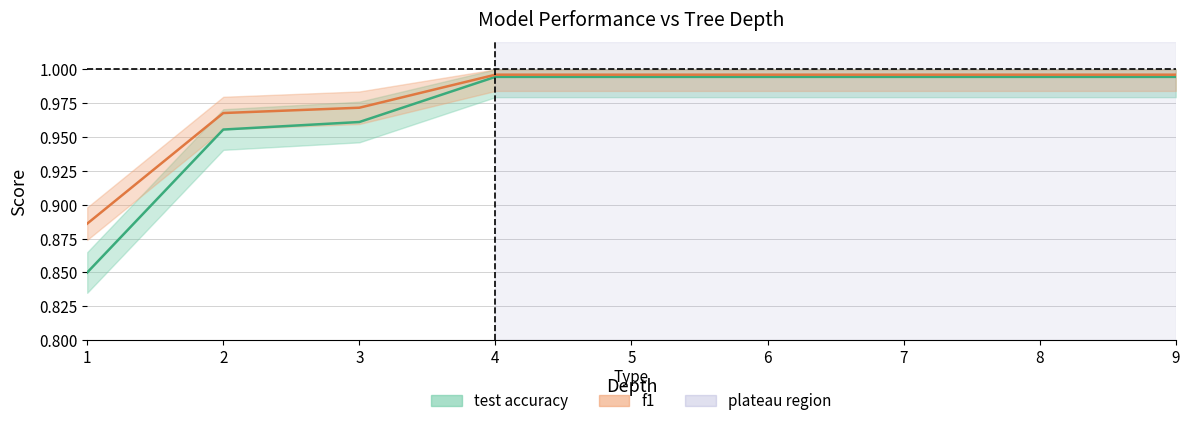

What are all the series names shown in the legend?

test accuracy, f1